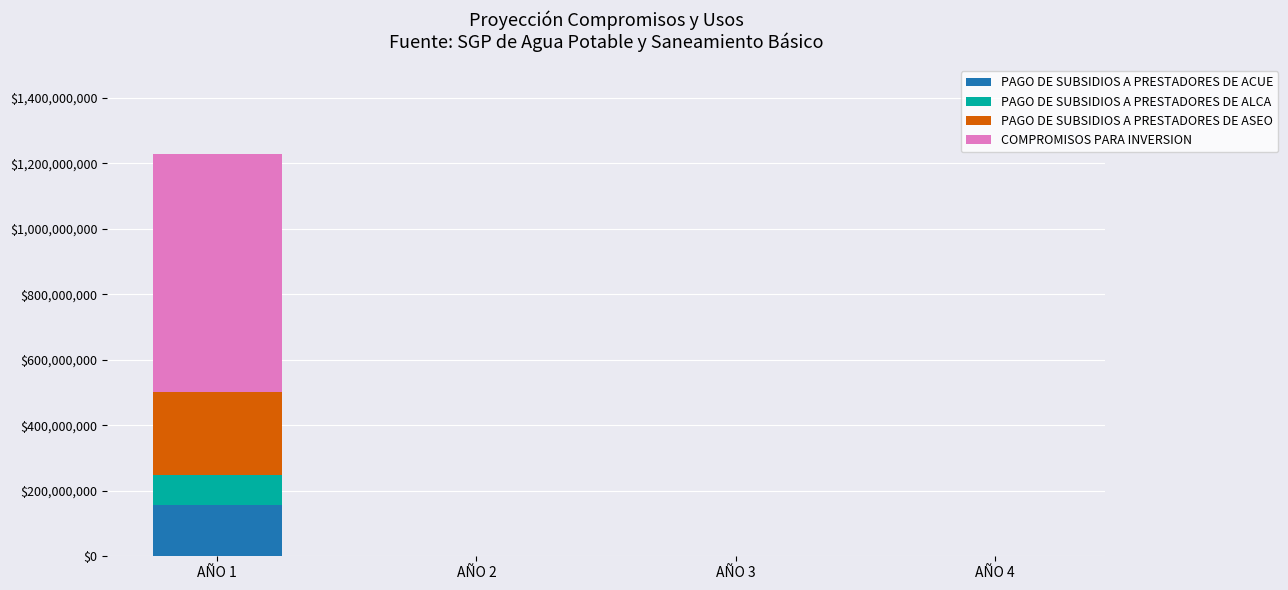

What is the maximum value for PAGO DE SUBSIDIOS A PRESTADORES DE ACUE?

157701080.0